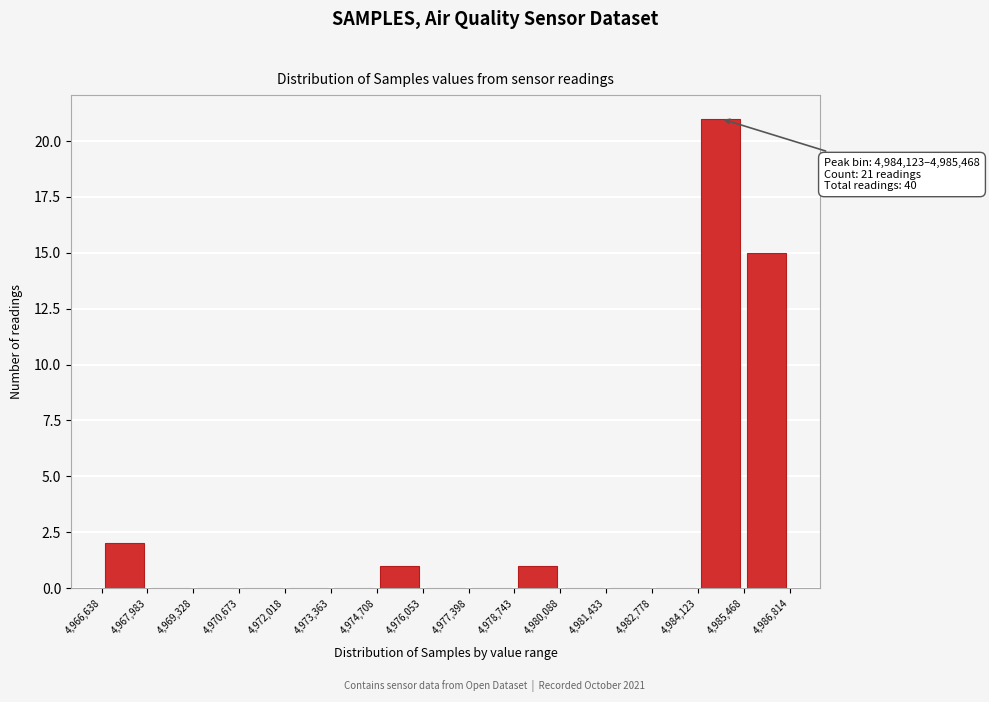

Over which range of the x-axis is the bar tallest?

4,984,123 to 4,985,468